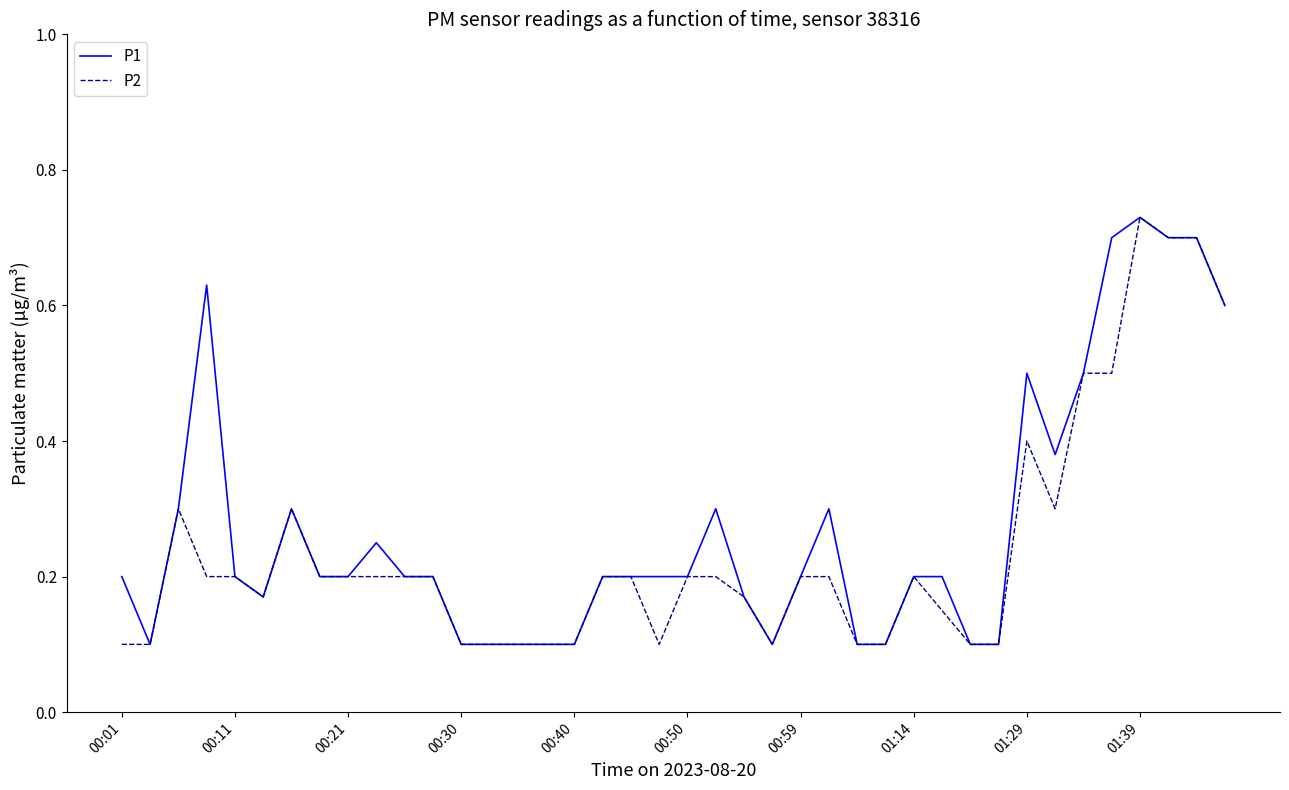

At which category is the sum across all series the highest?

01:39